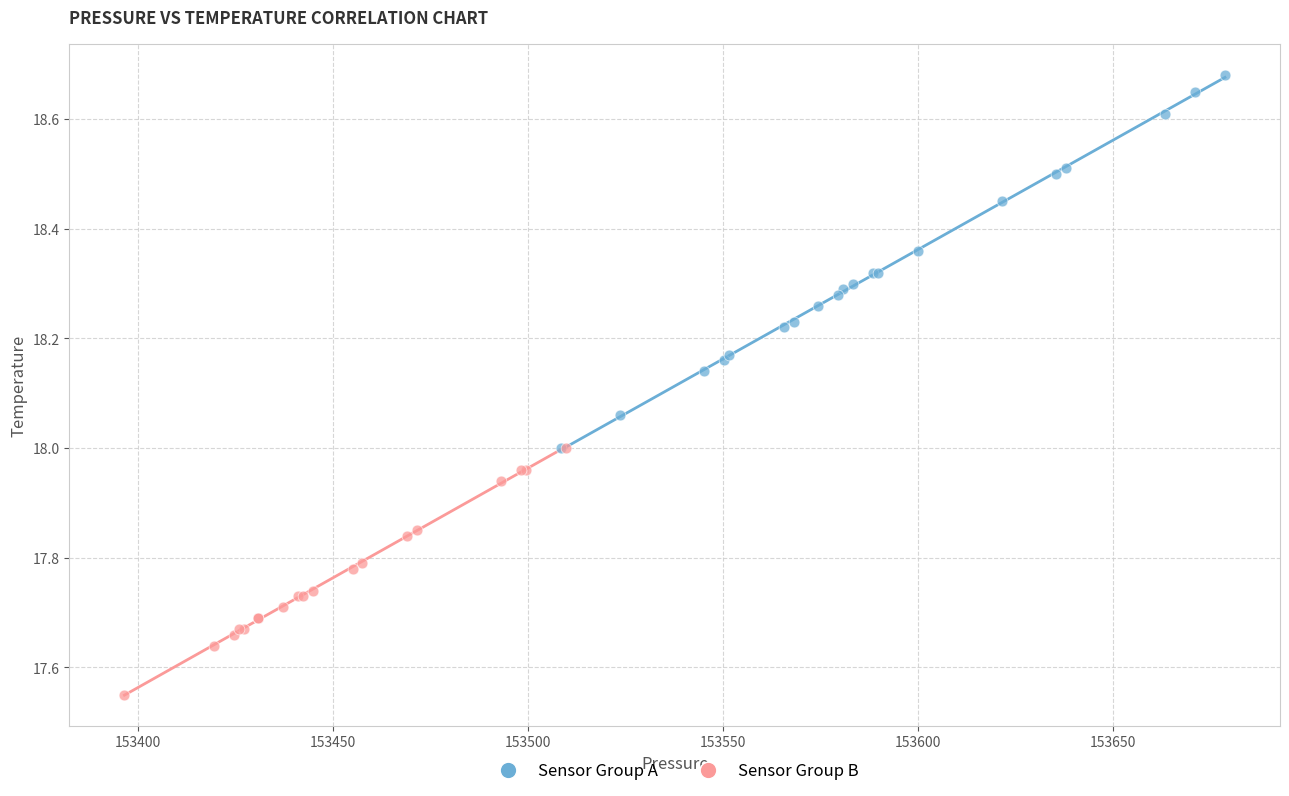

Which series reaches the minimum Y coordinate?

Sensor Group B